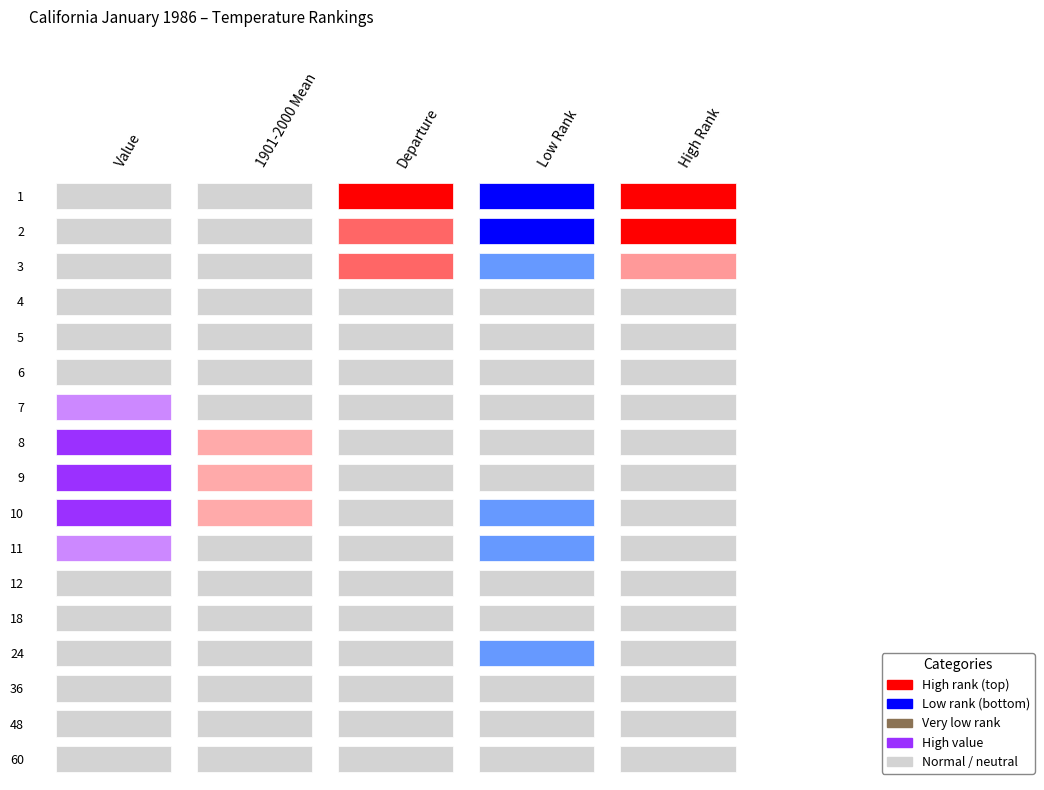

Between 12 and 18, which series saw the biggest shift?

Low Rank